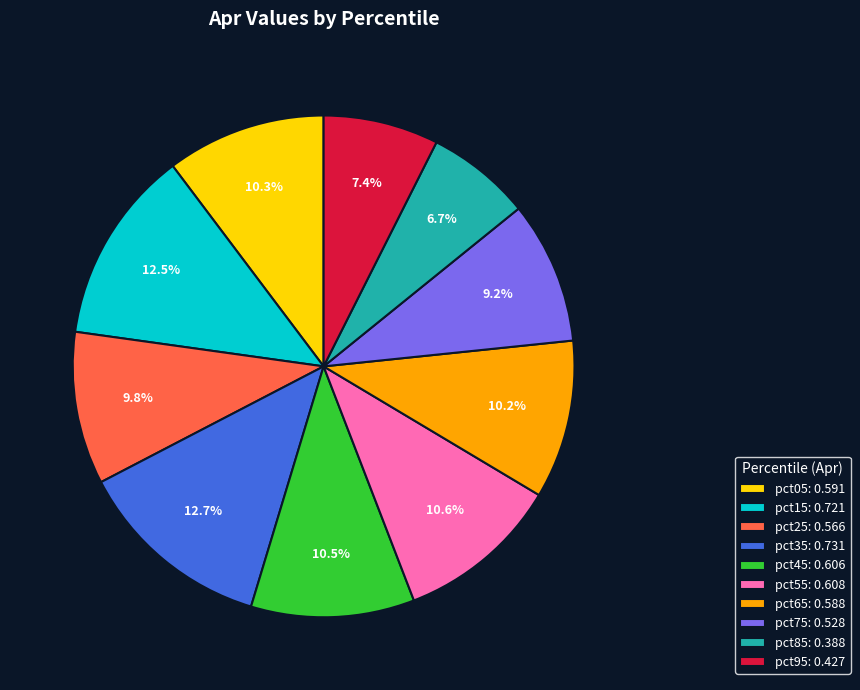

Does pct25 represent more than half of the total?

No